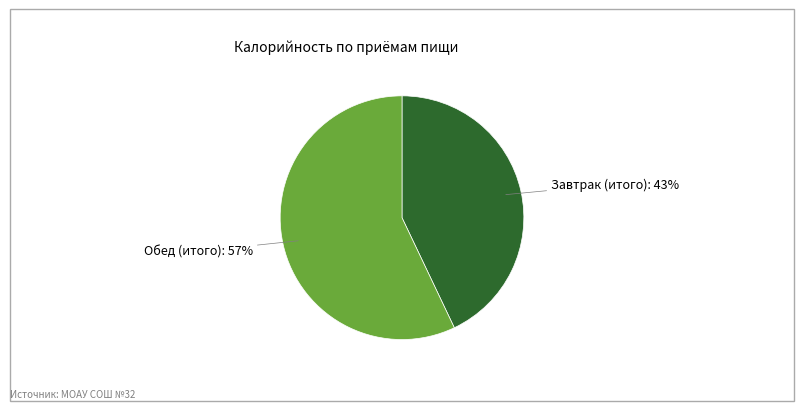

To the nearest percent, what is the difference between the largest and smallest slice percentages?

14%